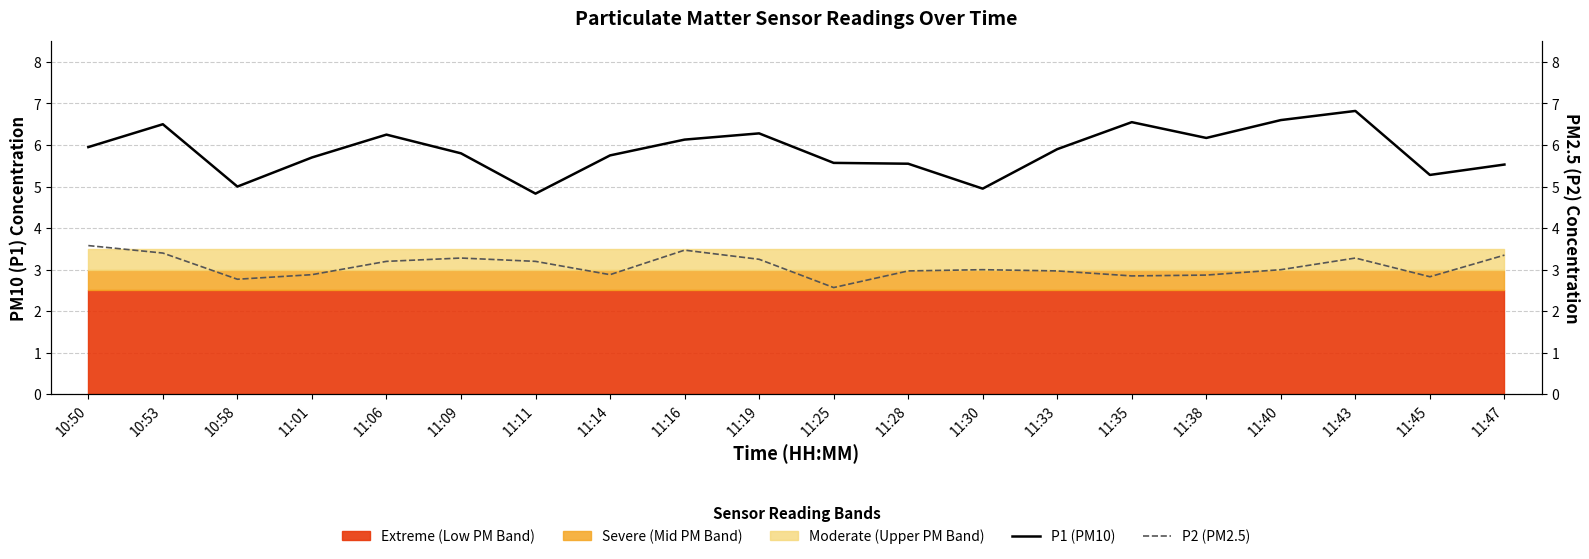

True or false: P2 (PM2.5) and P1 (PM10) cross at least once.

False